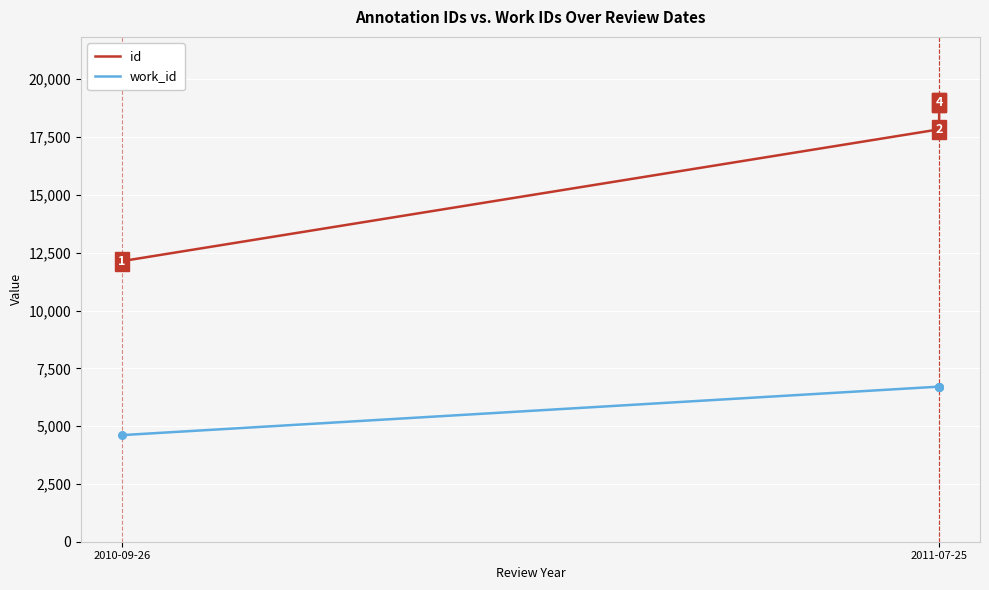

Which series has the largest Y range (max minus min)?

id